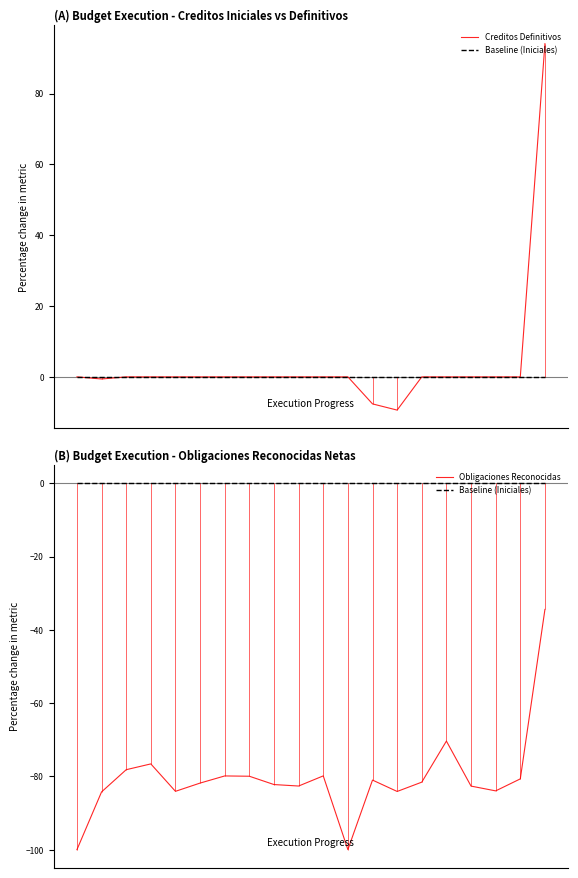

Reading left to right, extract all data points from this chart.

Creditos Definitivos: 0.0	-0.6	0.0	0.0	0.0	0.0	0.0	0.0	0.0	0.0	0.0	0.0	-7.6	-9.4	0.0	0.0	0.0	0.0	0.0	94.1
Baseline (Iniciales): -0.0	-0.0	-0.0	-0.0	-0.0	-0.0	-0.0	-0.0	-0.0	-0.0	-0.0	-0.0	-0.0	-0.0	-0.0	-0.0	-0.0	-0.0	-0.0	-0.0
Obligaciones Reconocidas: -100.0	-84.2	-78.2	-76.6	-84.1	-81.8	-79.9	-80.0	-82.2	-82.6	-79.9	-100.0	-81.0	-84.1	-81.6	-70.4	-82.6	-84.0	-80.7	-34.4